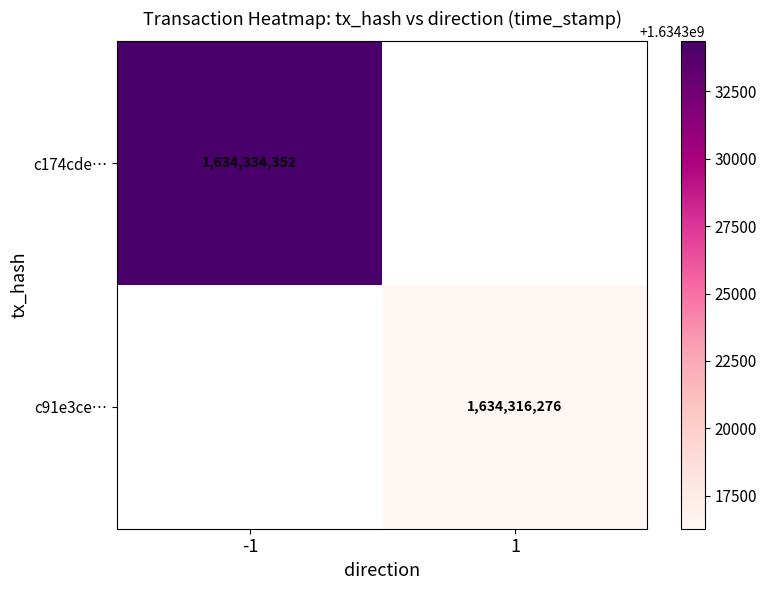

How many distinct data groups are displayed?

2